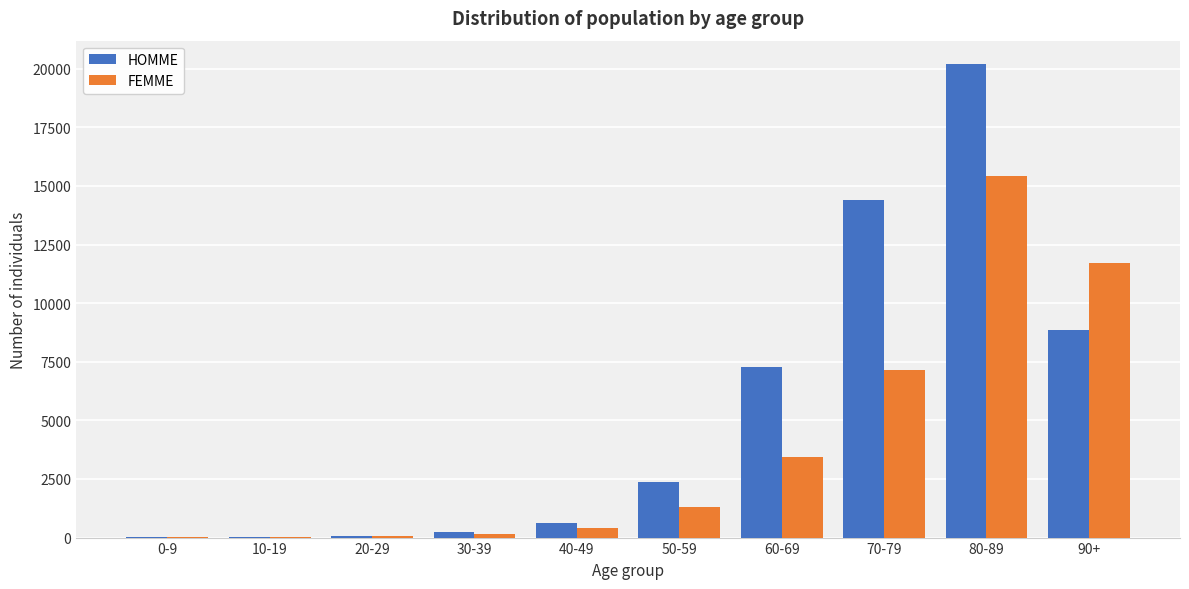

At which label is HOMME closest to 10098?

90+